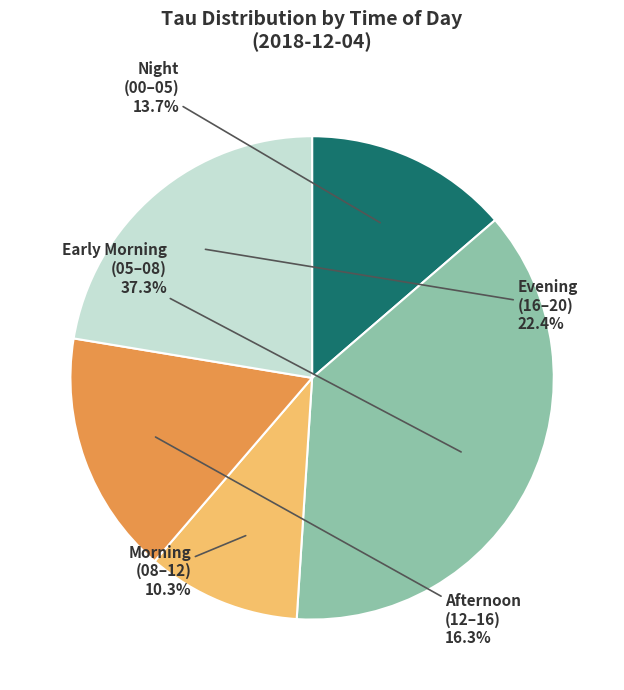

Is the sum of Evening (16–20) and Early Morning (05–08) greater than half?

Yes